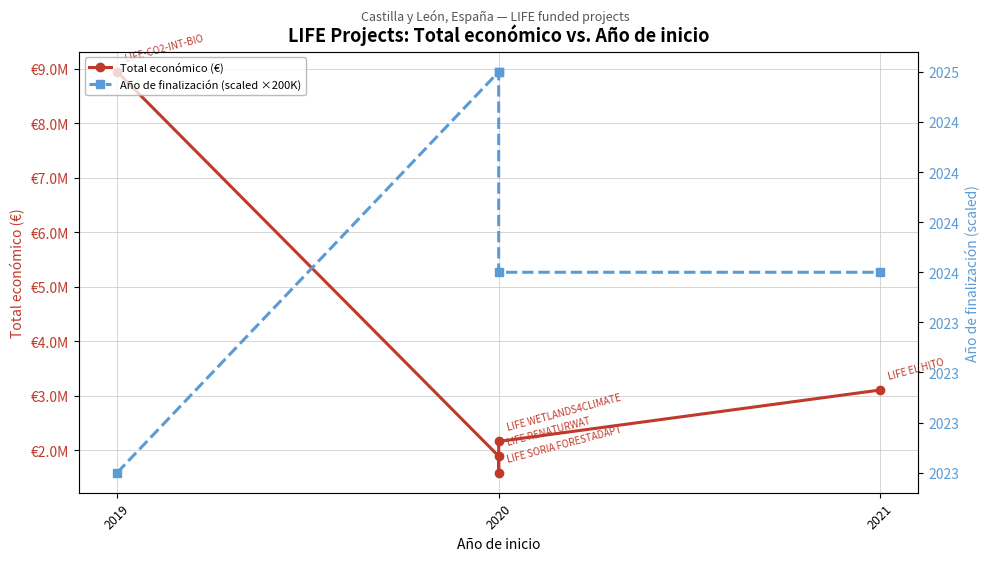

Where does the Total económico (€) series first go above 2165389?

2019